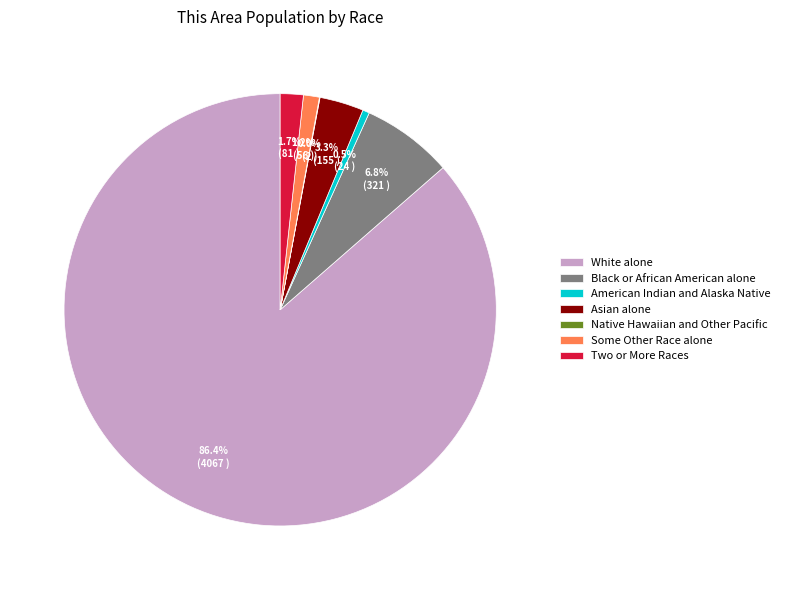

What is the ratio of the value at White alone to the value at Asian alone?

26.2